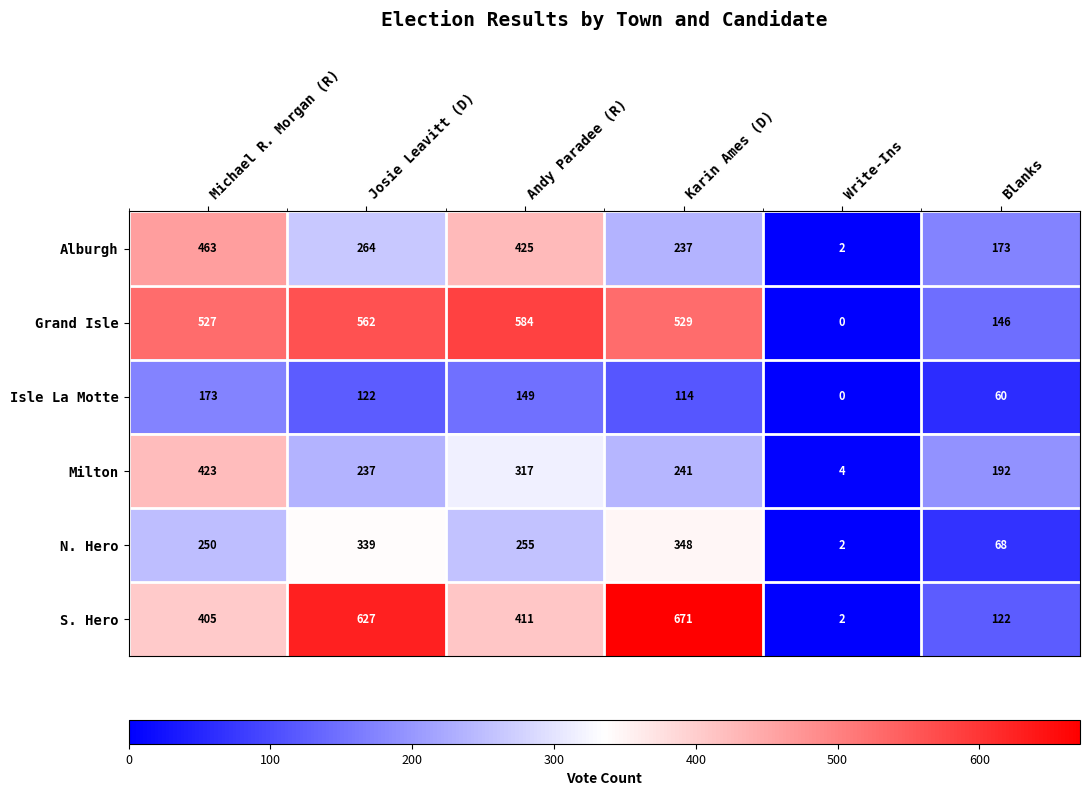

The value of Milton at Josie Leavitt (D) is 237. True or false?

True